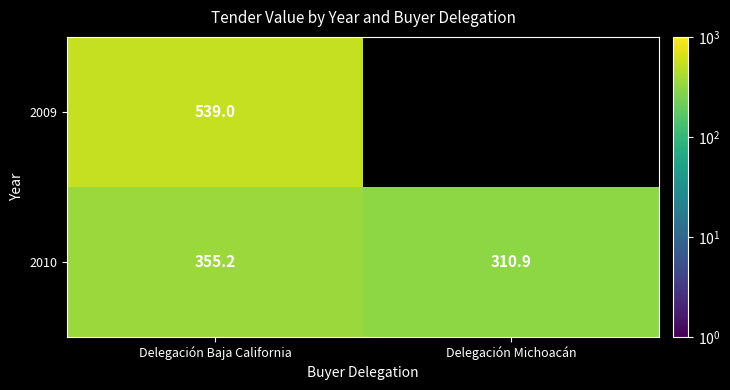

At which label does 2010 first exceed 355?

Delegación Baja California